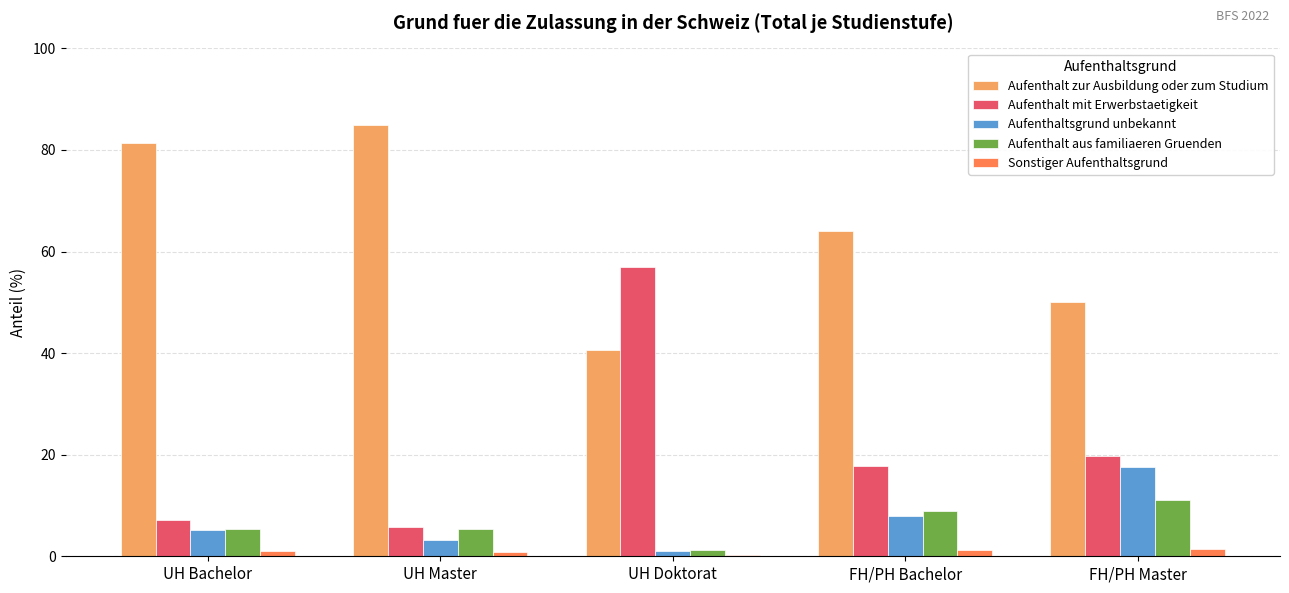

What is the average value of the Sonstiger Aufenthaltsgrund series?

0.9